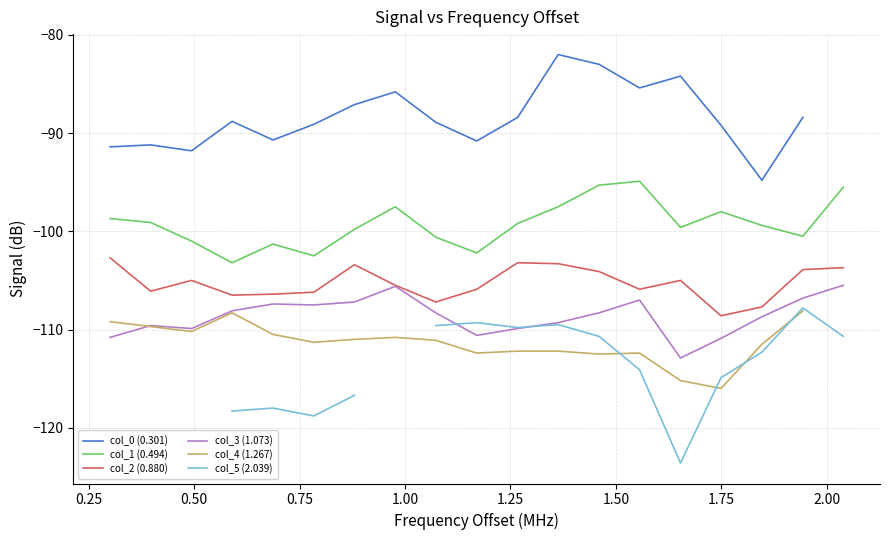

True or false: col_1 (0.494) and col_2 (0.880) cross at least once.

False